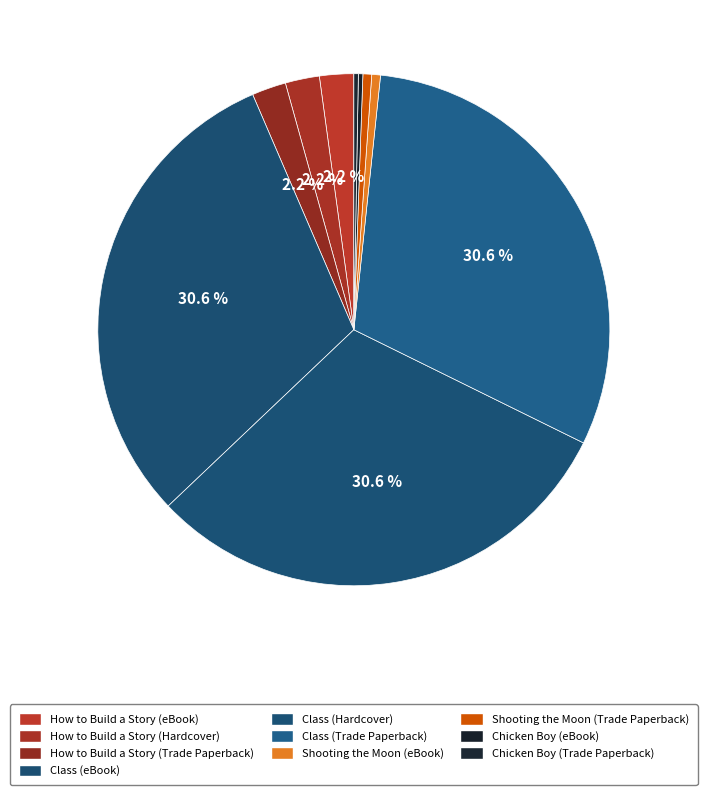

Do Shooting the Moon (eBook) and Class (eBook) together represent more than half of the pie?

No